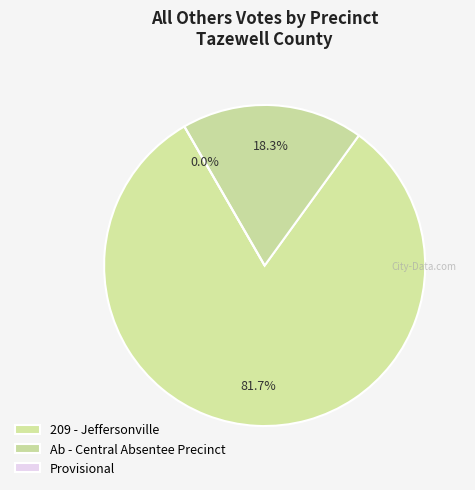

Is the sum of Provisional and 209 - Jeffersonville greater than half?

Yes